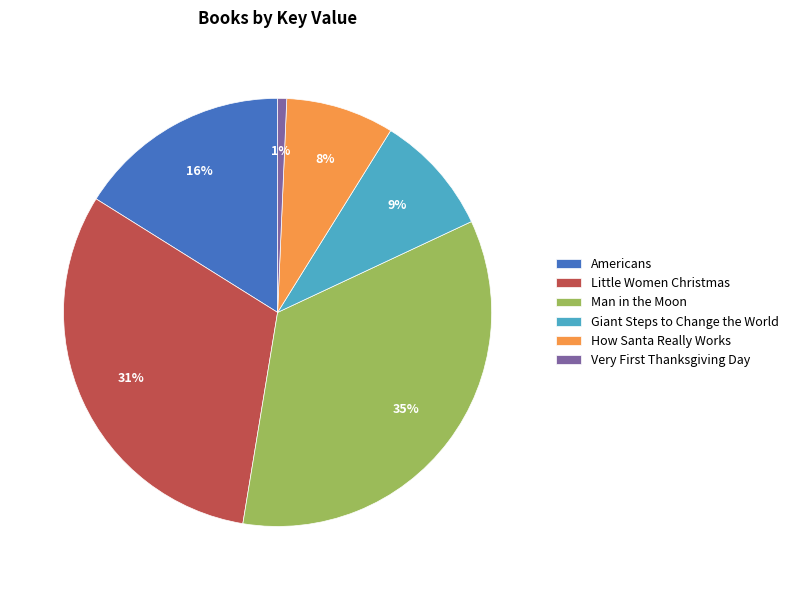

Does Americans account for over 50% of the chart?

No